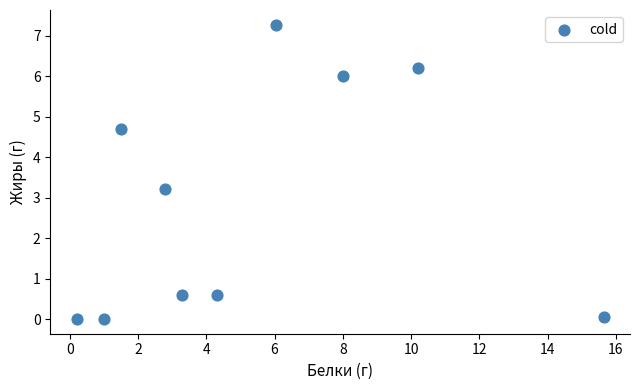

What is the range of Y values (max minus min)?

7.3